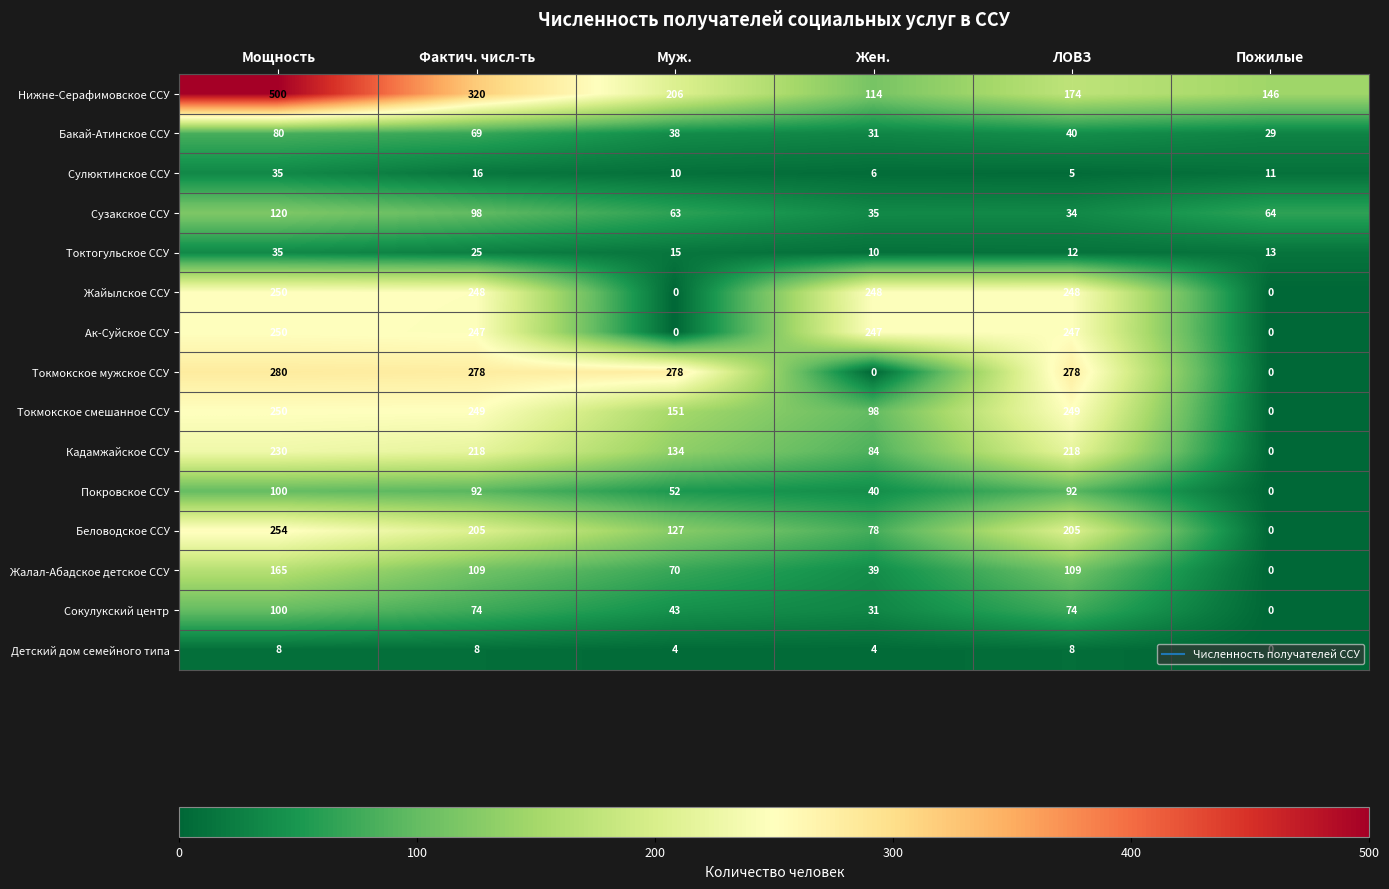

Which label corresponds to the largest value in the chart?

Мощность